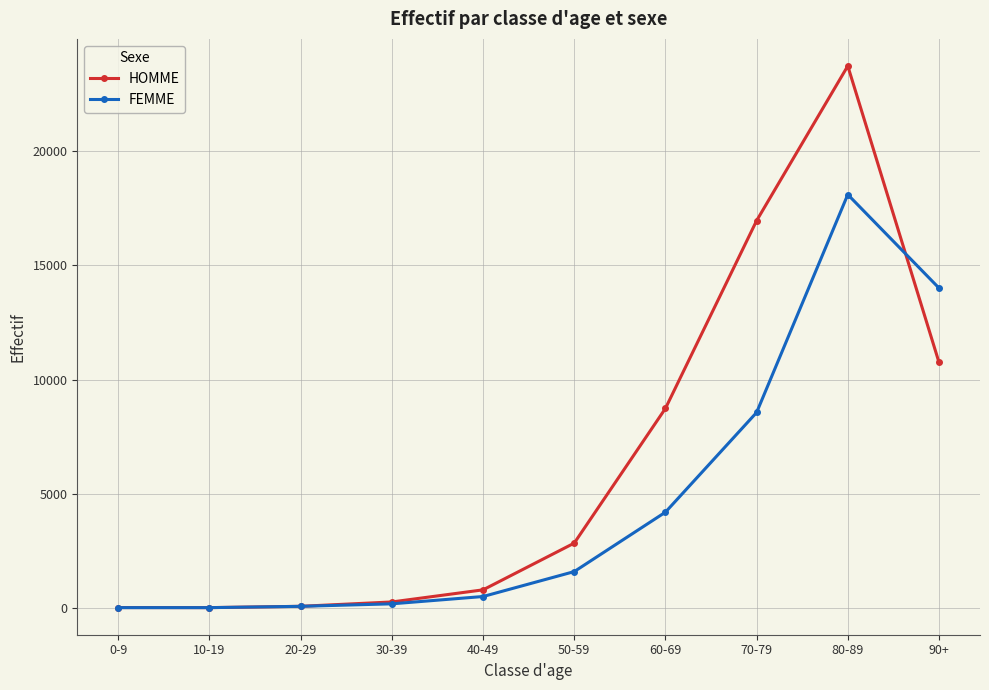

What is the label of the 10th point from the right?

0-9